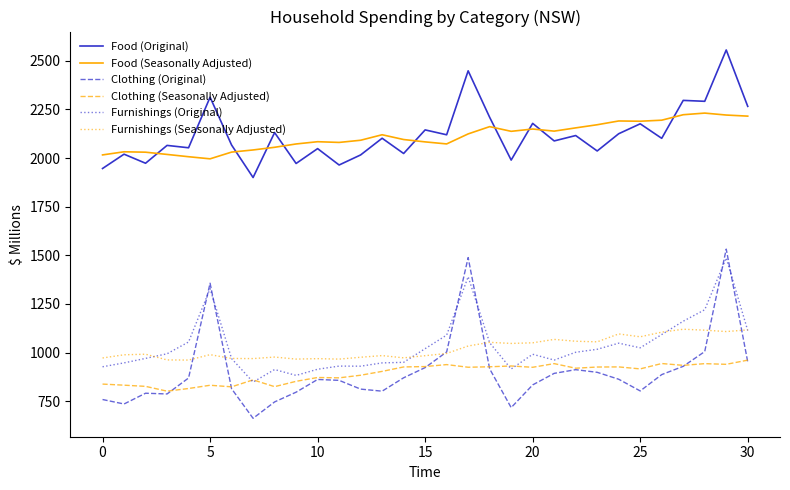

What is the smallest value displayed?

661.9